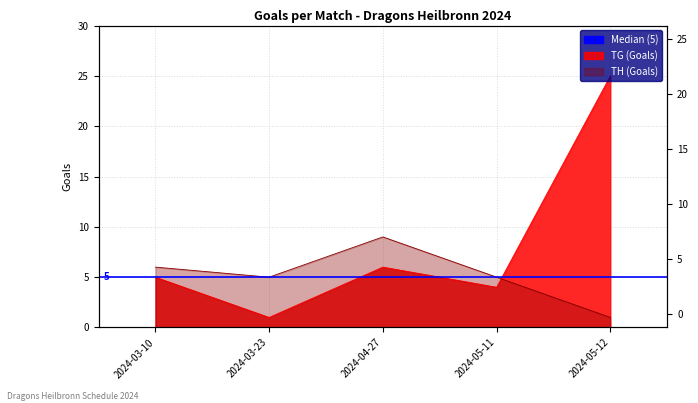

What is the difference between the maximum and minimum values in the TG series?

24